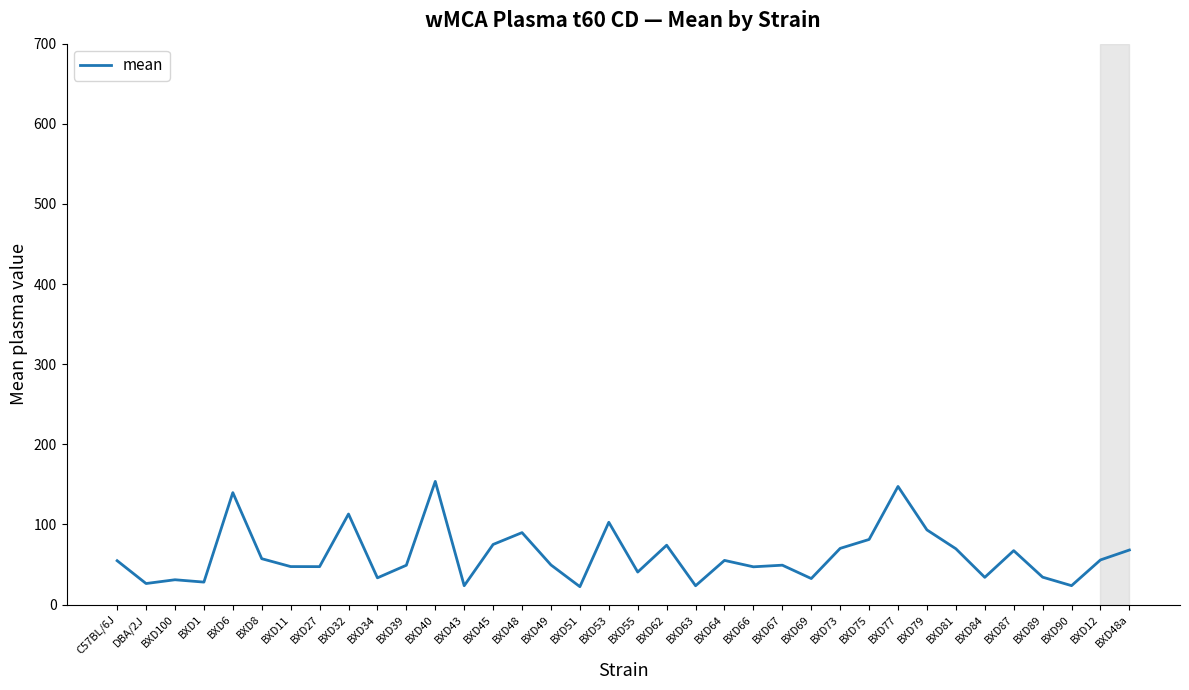

What is the greatest value displayed?

153.7